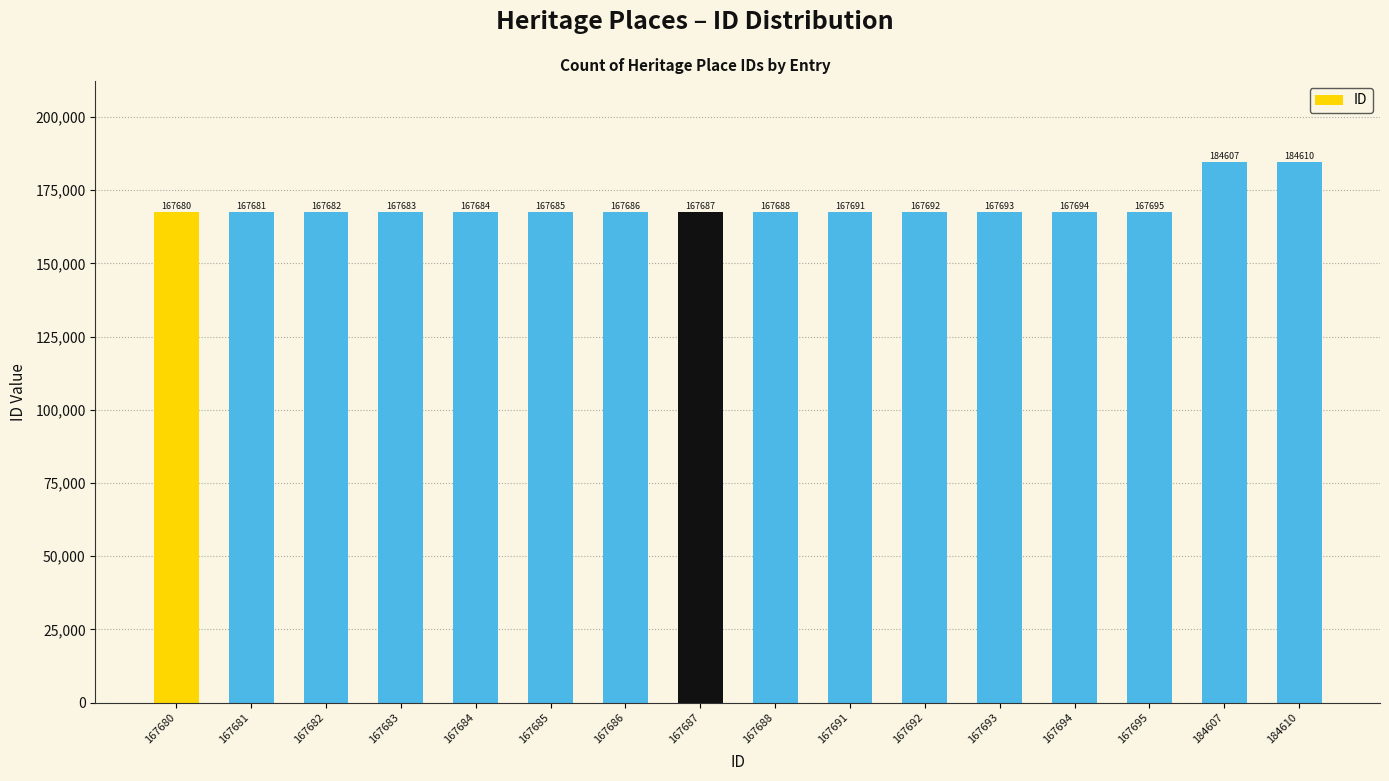

What is the change in value from 167682 to 167695?

+13